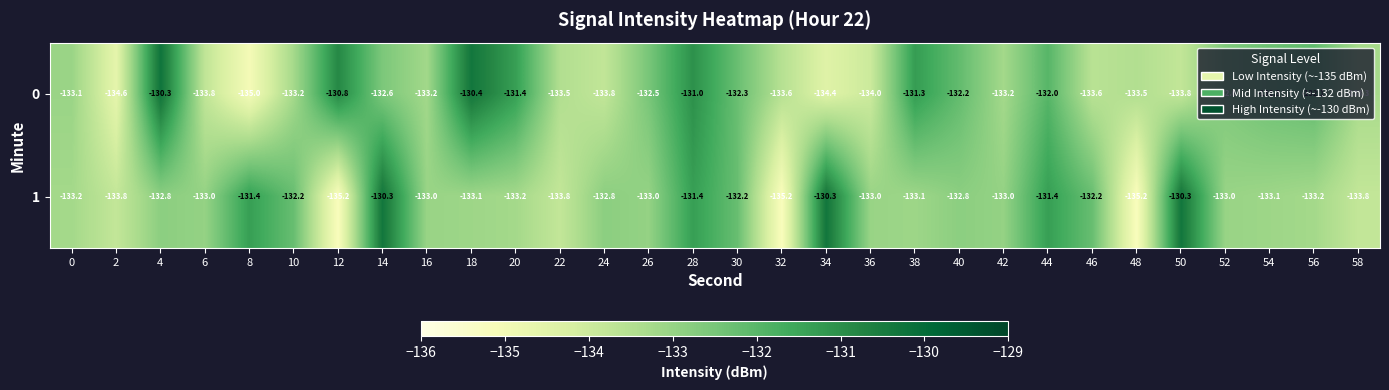

What is the difference between the 1 values at 30 and 50?

1.9